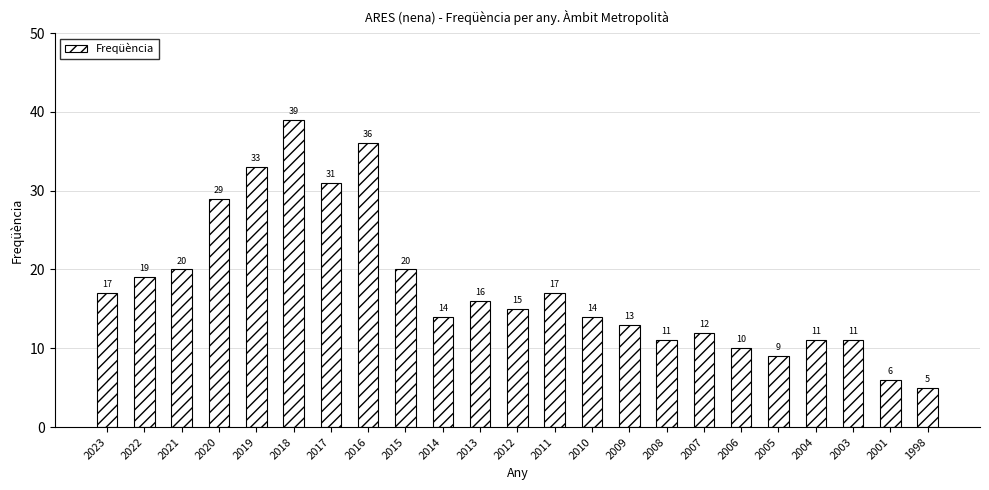

What is the minimum value shown in the chart?

5